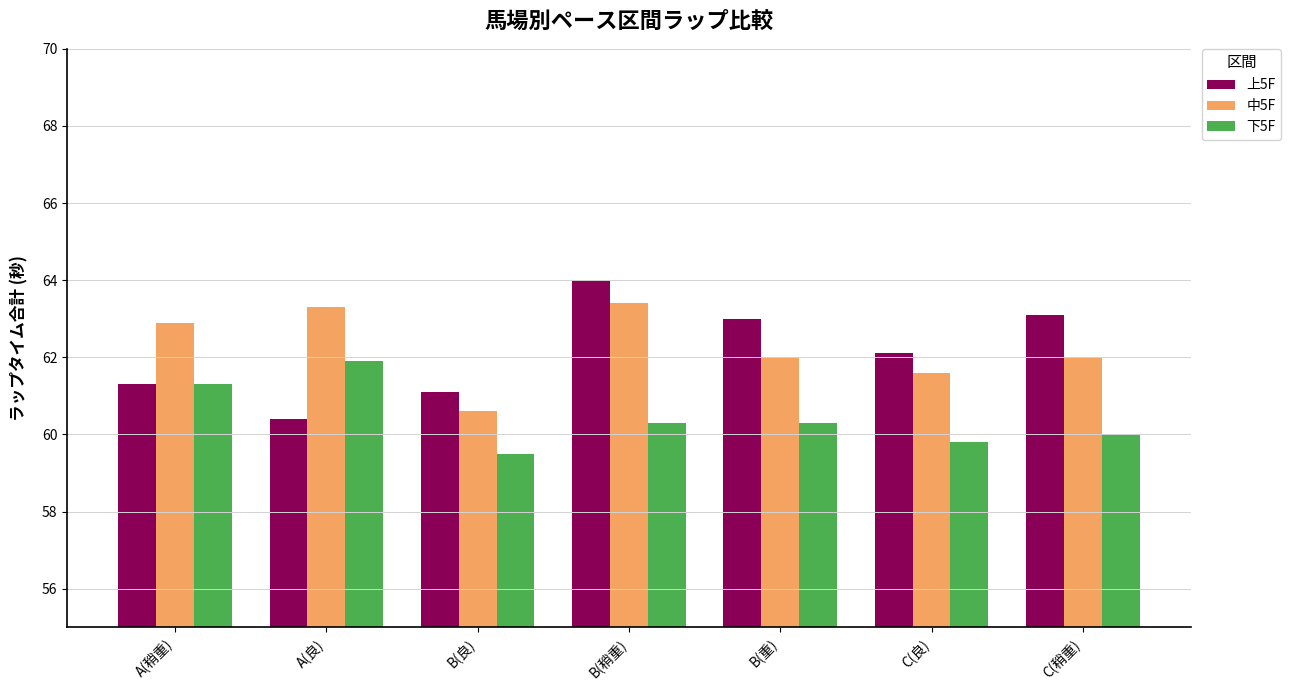

The 下5F series shows 59.8 at C(良). True or false?

True